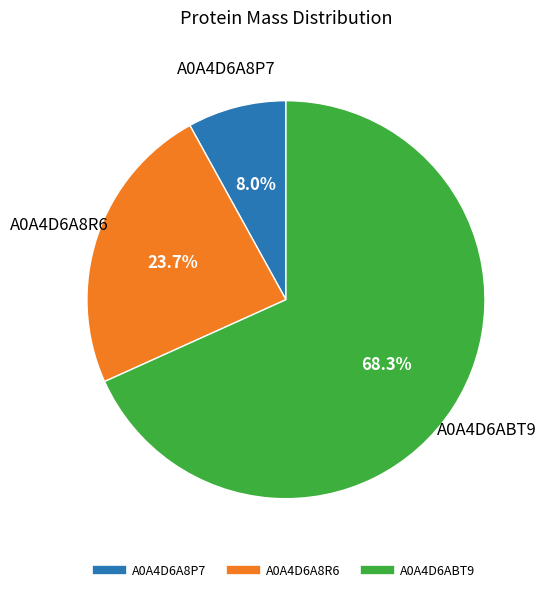

Does A0A4D6ABT9 represent more than half of the total?

Yes